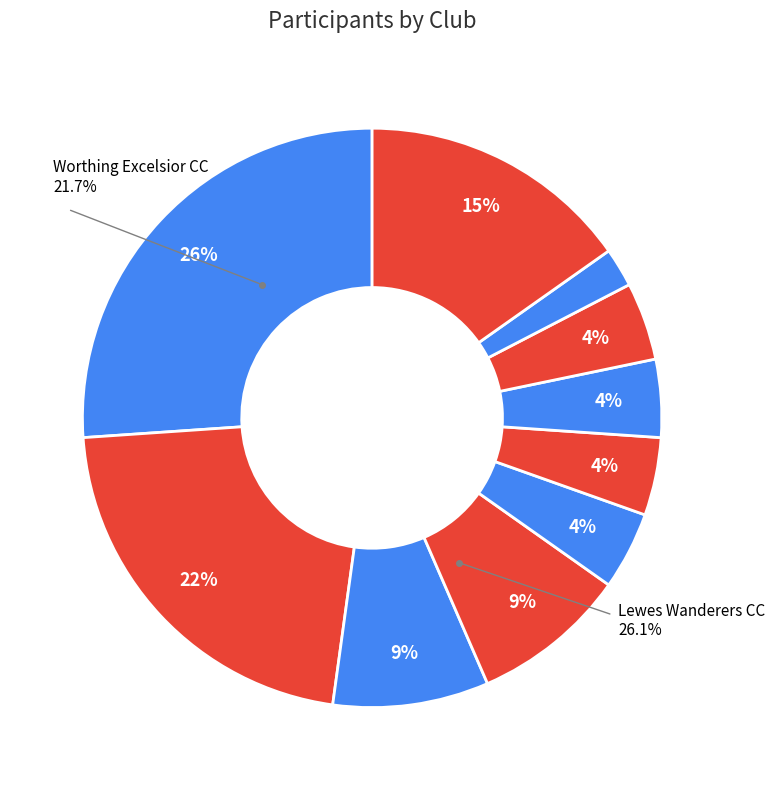

Is Velo Club St Raphael the majority of the pie?

No